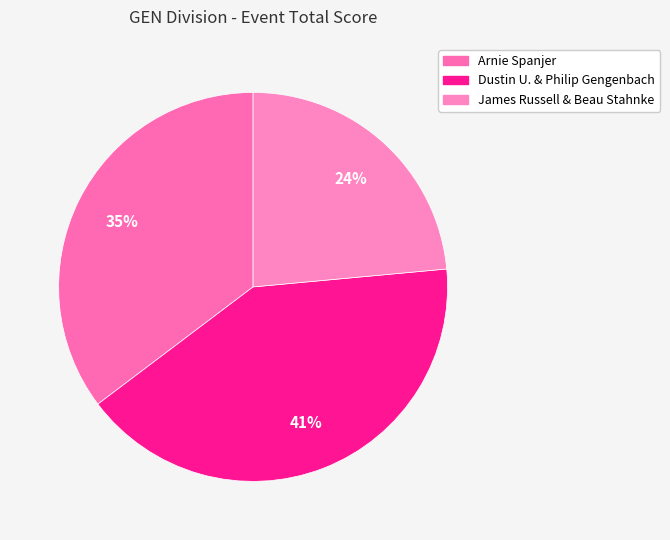

Which category has the biggest portion of the pie?

Dustin U. & Philip Gengenbach